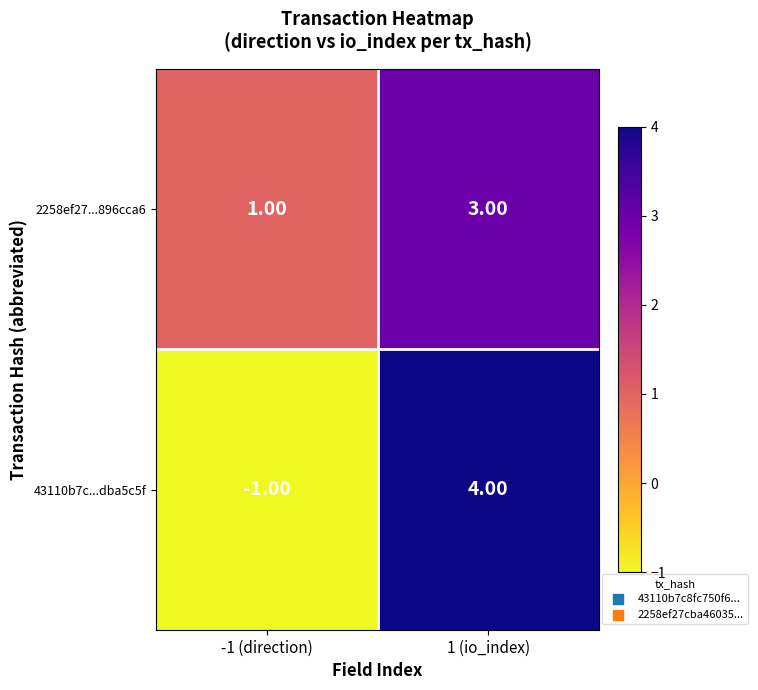

List the series in order of their peak value, highest first.

43110b7c...dba5c5f, 2258ef27...896cca6